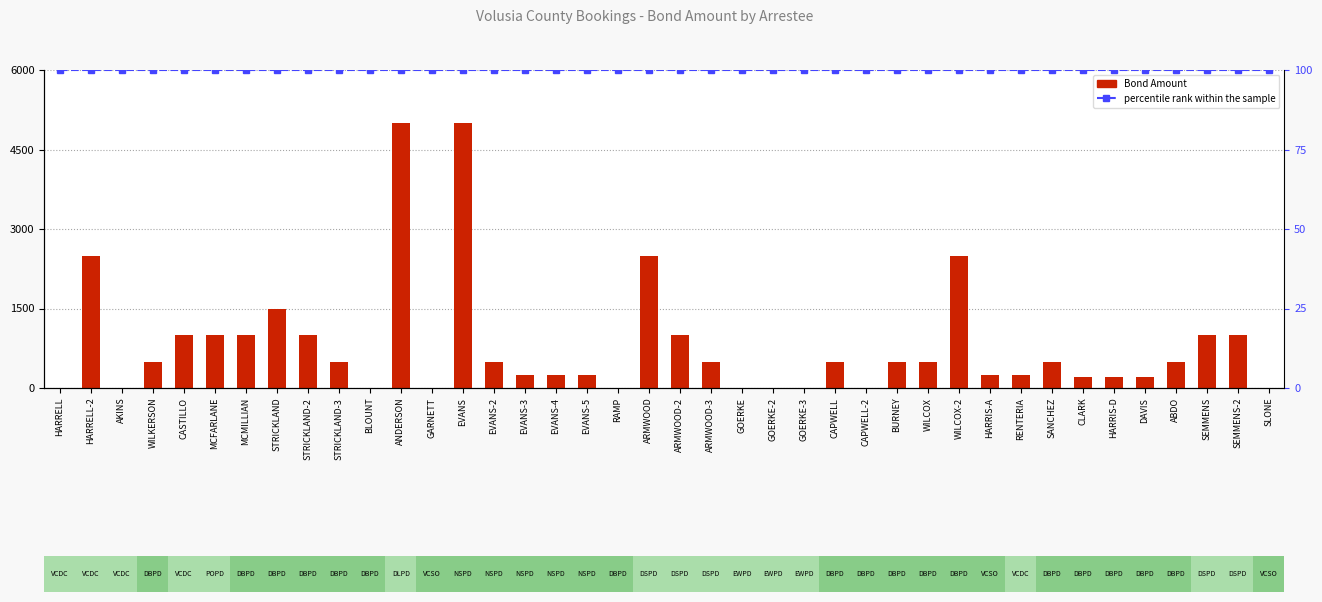

How many groups of bars are there?

40